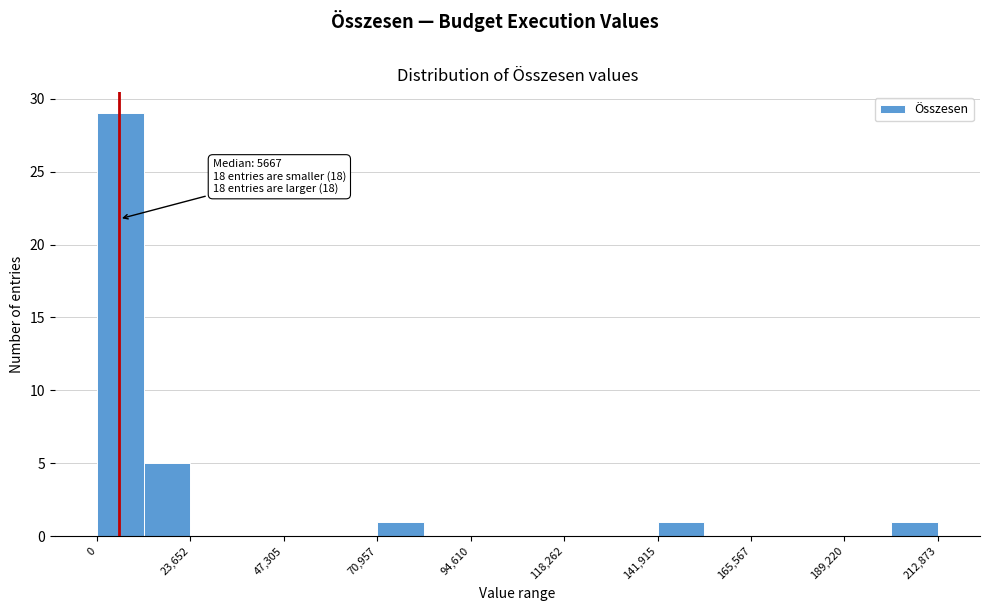

Read against the x-axis, roughly where is the centre of the tallest bar?

5000